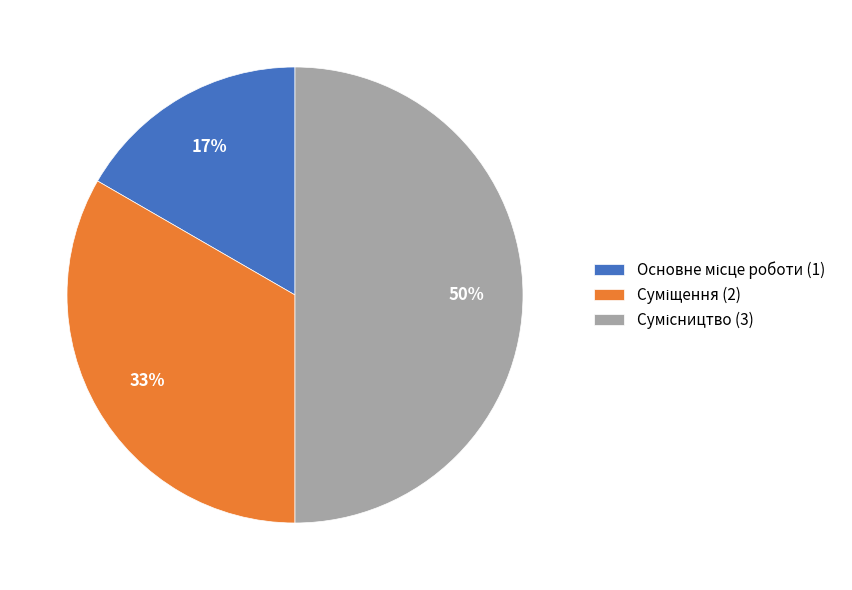

To the nearest percent, what is the average slice percentage?

33%